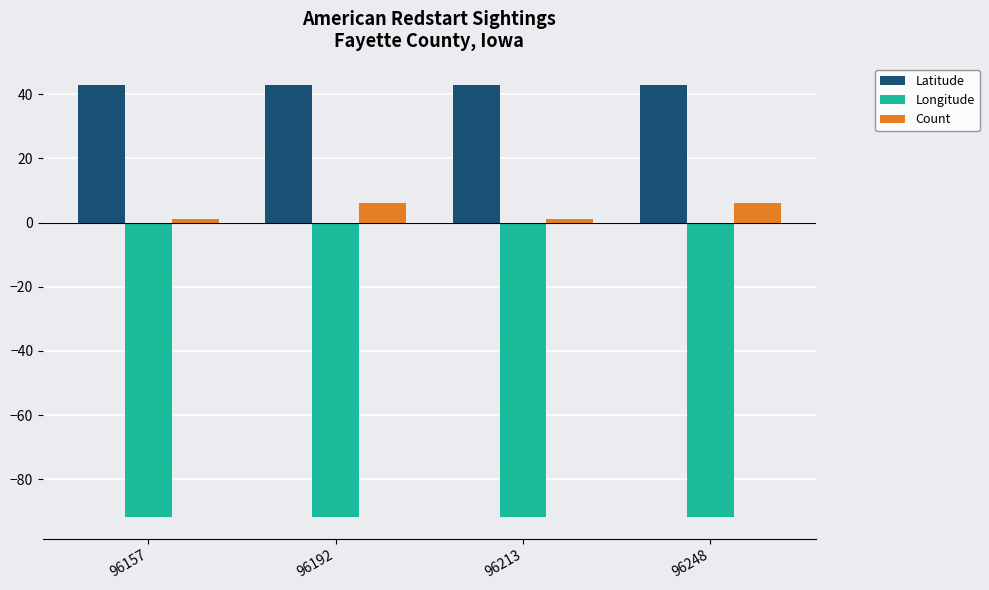

Rank the series at 96213 from highest to lowest value.

Latitude, Count, Longitude